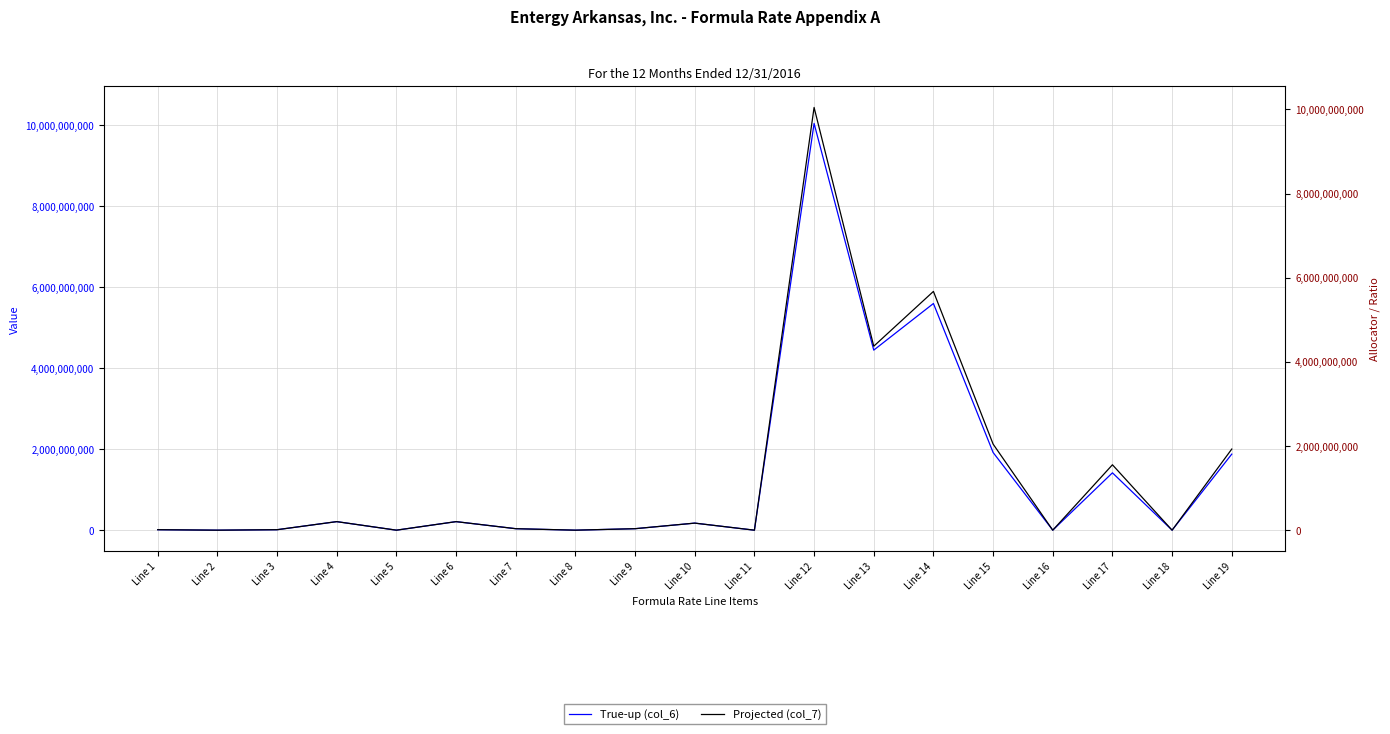

What is the approximate value of Projected (col_7) at Line 17?

1615840630.0